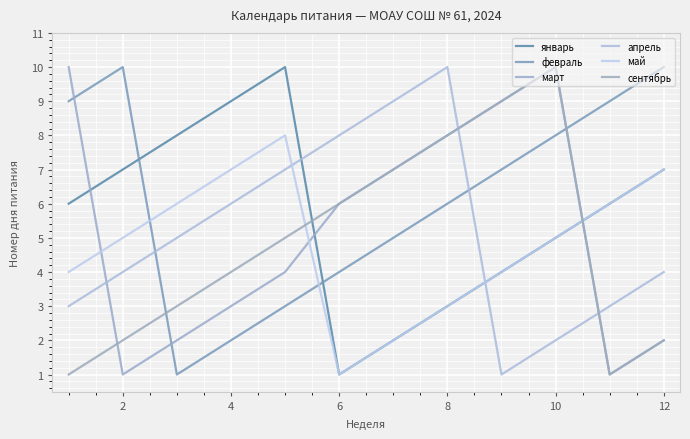

What is the lowest value of the январь series?

1